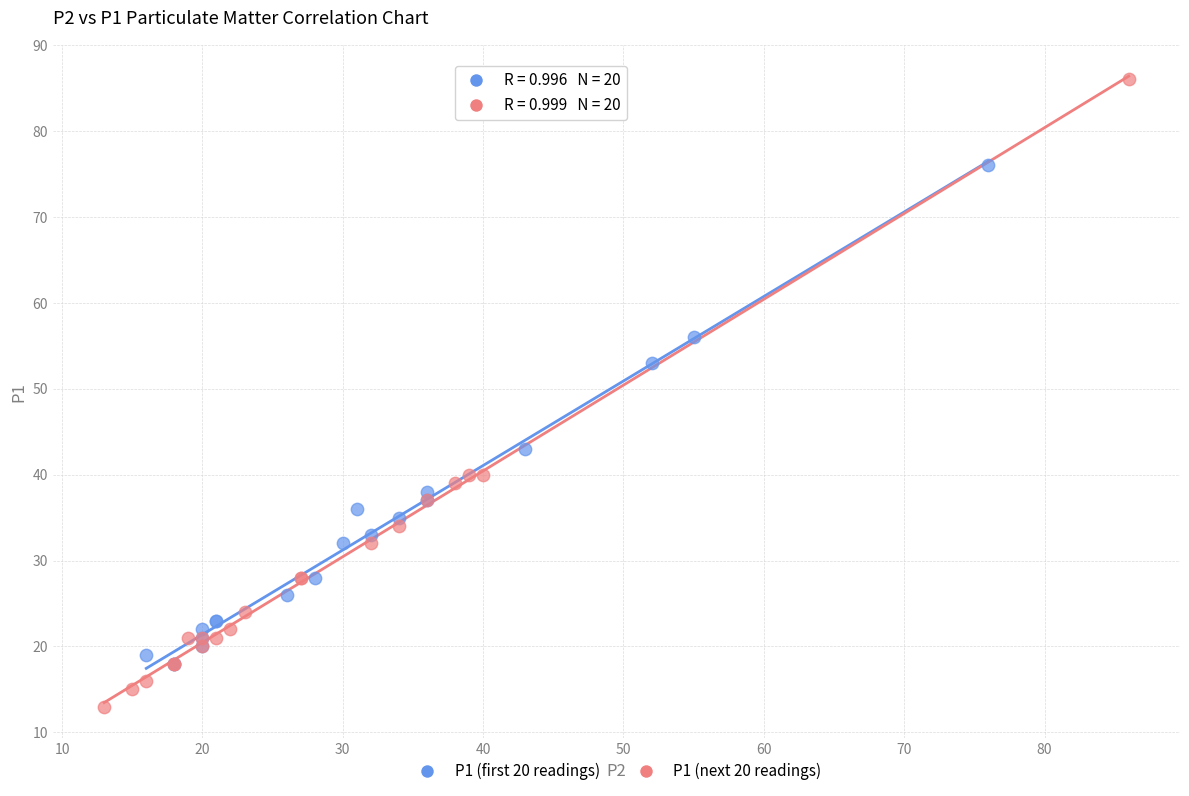

What are all the series names shown in the legend?

P1 (first 20 readings), P1 (next 20 readings)